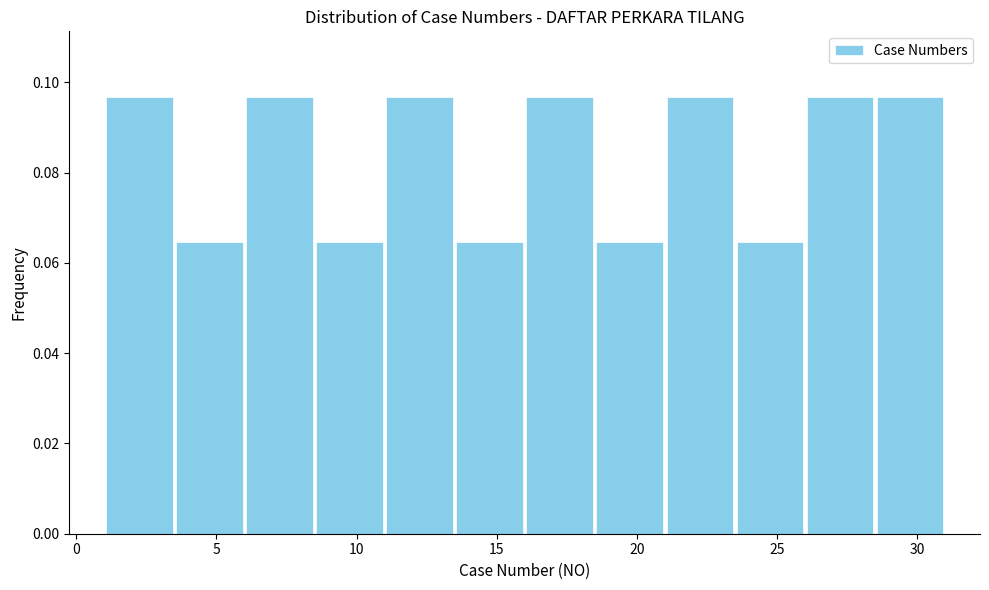

Reading left to right, transcribe this chart: for each bar, give the range it covers on the x-axis and its height. The values are not printed on the chart, so give them approximately, as read against the axis.

1.0 to 3.5: 0.096
3.5 to 6.0: 0.064
6.0 to 8.5: 0.096
8.5 to 11.0: 0.064
11.0 to 13.5: 0.096
13.5 to 16.0: 0.064
16.0 to 18.5: 0.096
18.5 to 21.0: 0.064
21.0 to 23.5: 0.096
23.5 to 26.0: 0.064
26.0 to 28.5: 0.096
28.5 to 31.0: 0.096